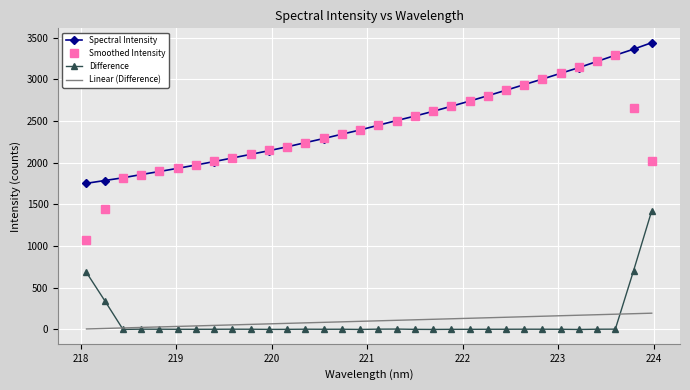

Which series has the widest spread of values?

Smoothed Intensity